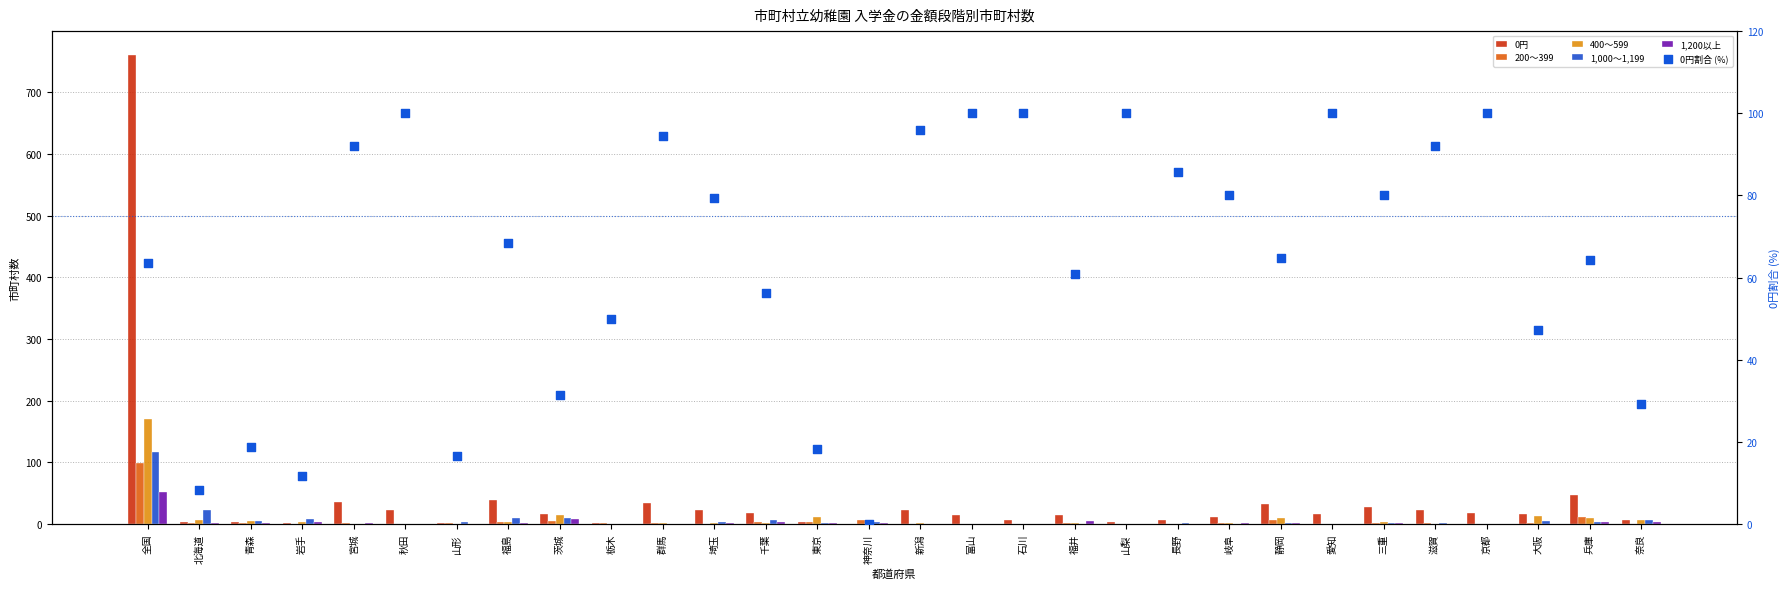

At how many categories does at least one series exceed 201?

1